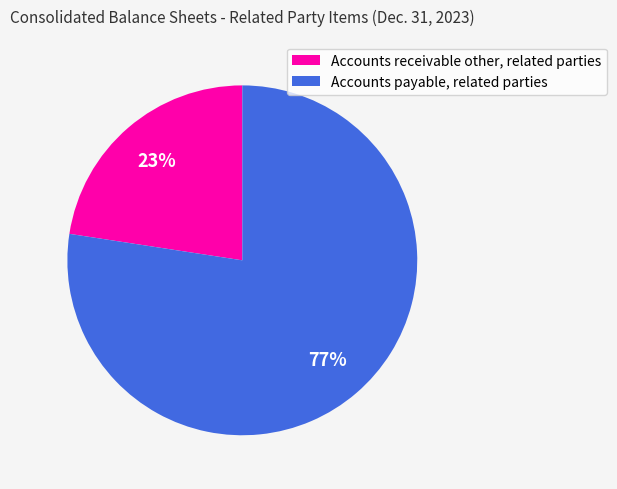

What is the largest slice in the pie chart?

Accounts payable, related parties